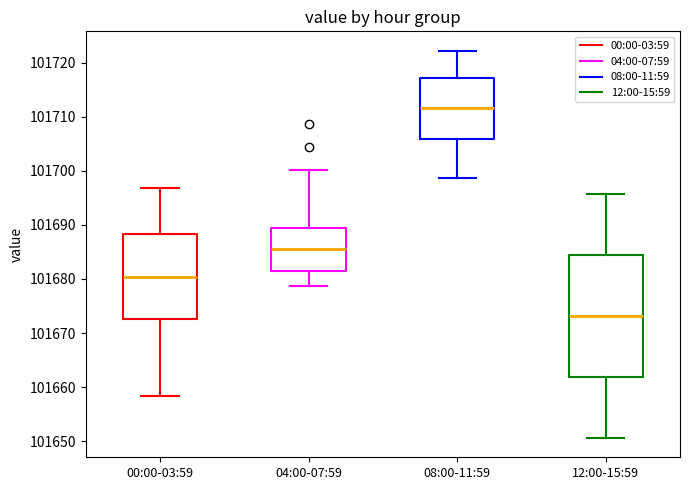

Which box is the tallest, from its lower edge to its upper edge?

12:00-15:59